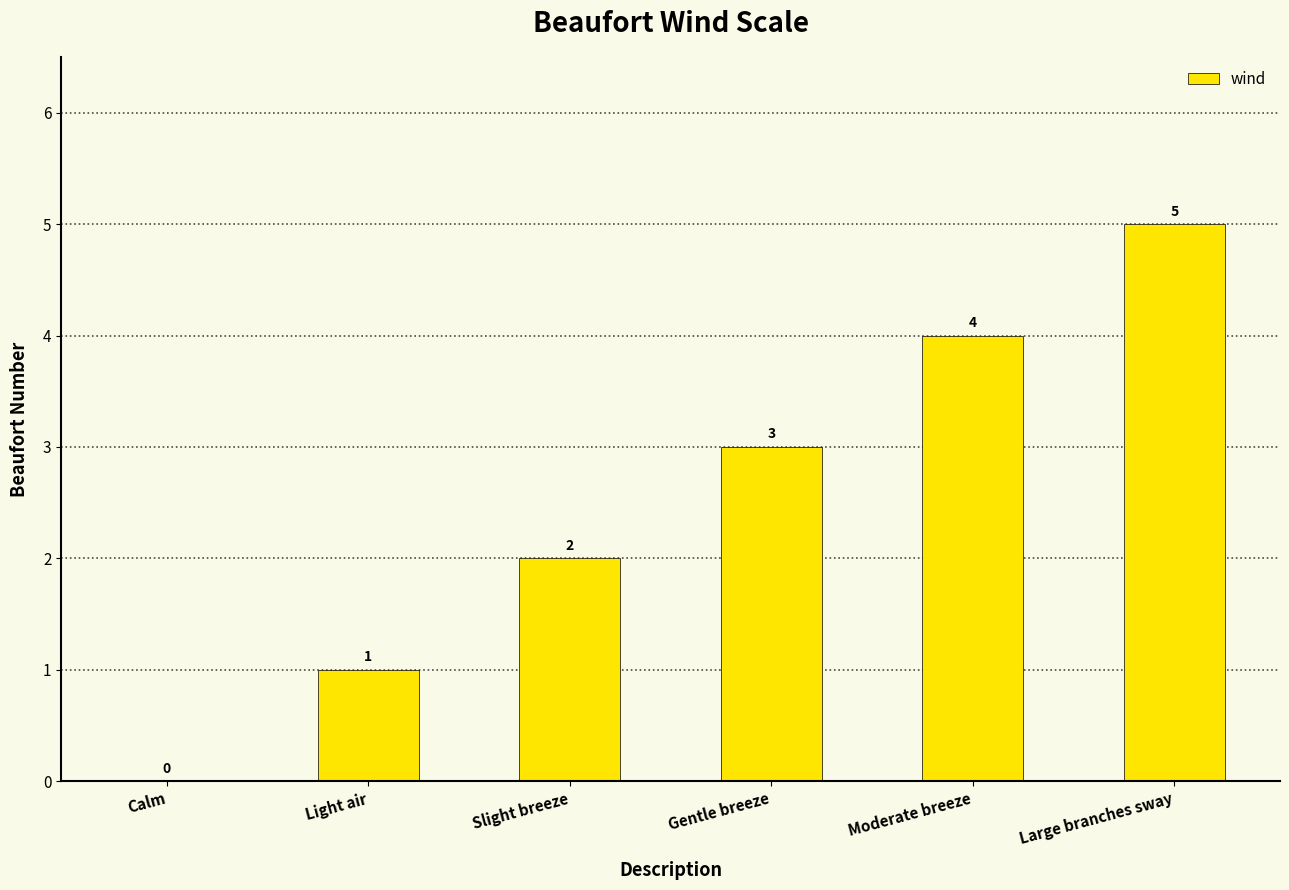

What is the greatest value displayed?

5